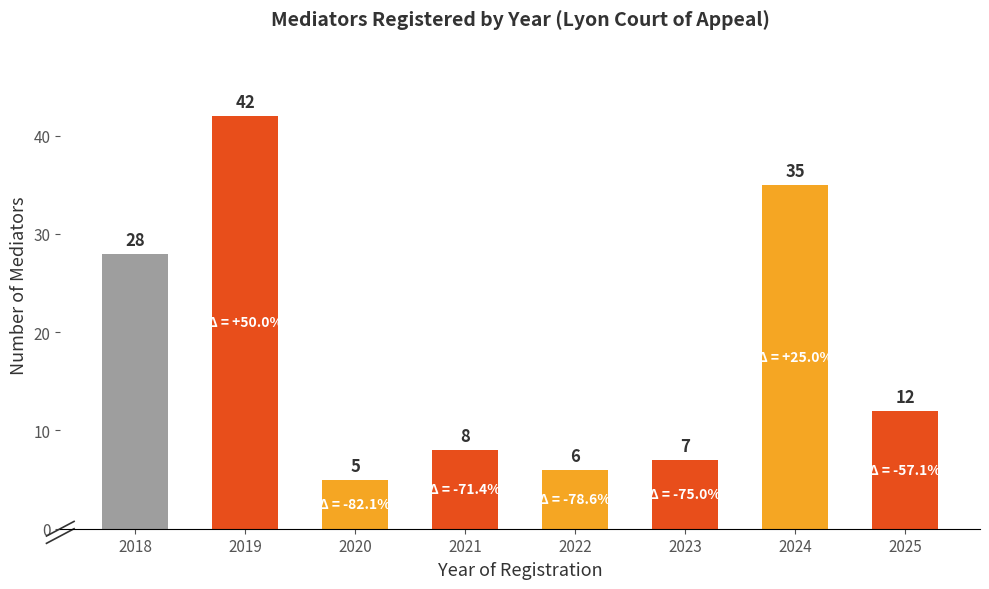

Where is the data nearest to the value 23?

2018